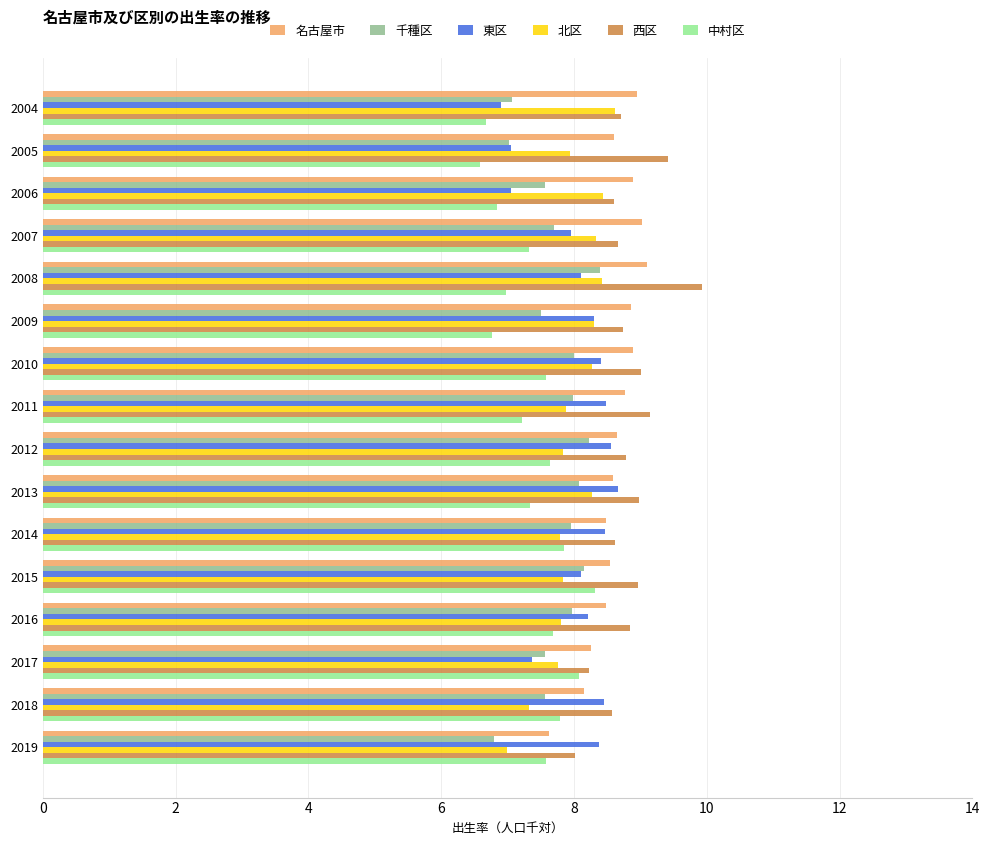

What is the sum of all 名古屋市 values?

137.9